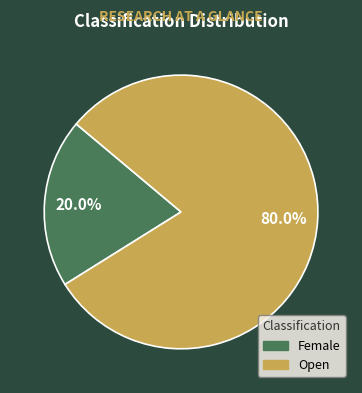

Between Open and Female, which is larger?

Open